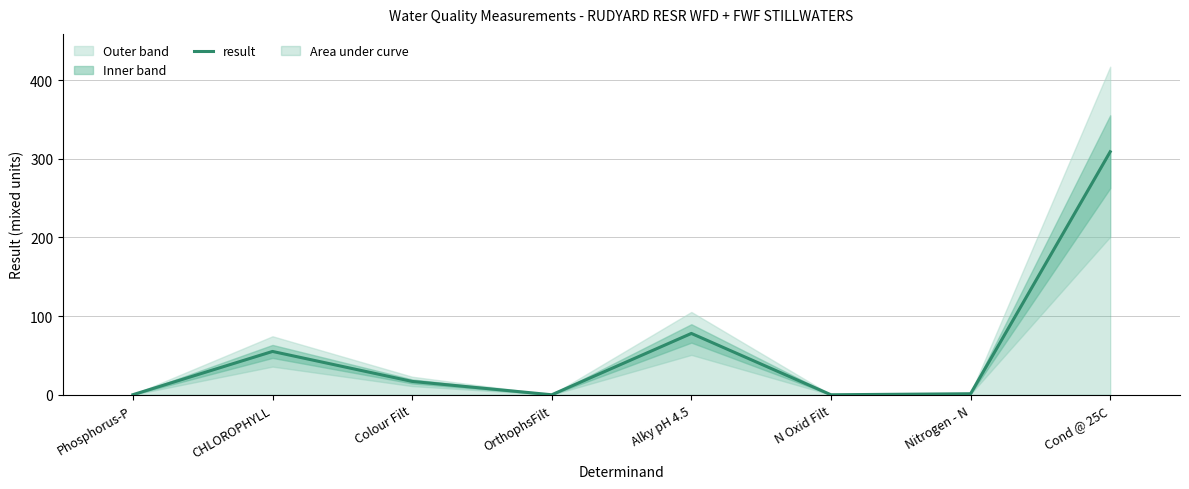

What is the label of the 2nd point from the right?

Nitrogen - N